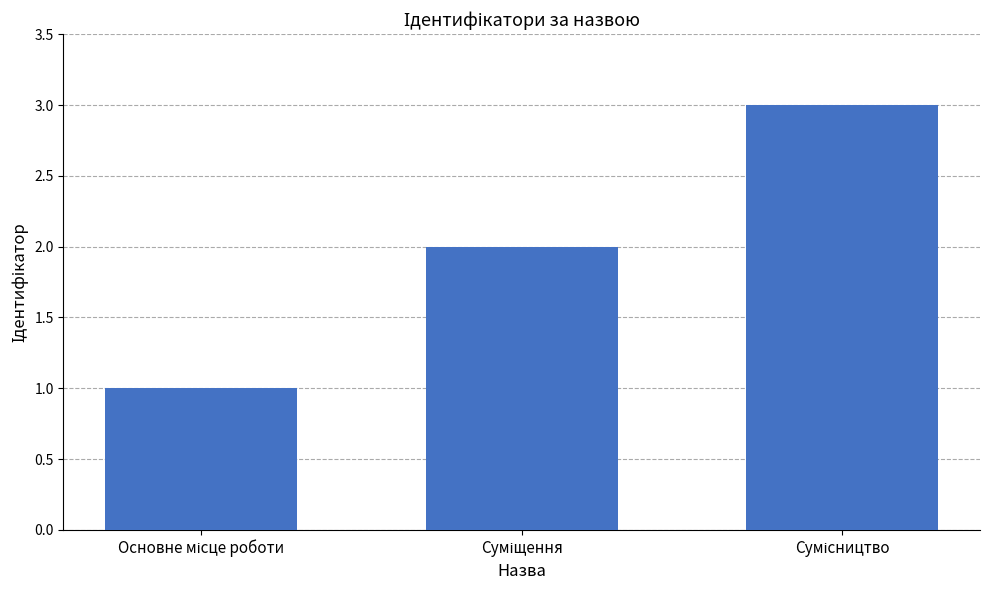

What is the maximum value shown in the chart?

3